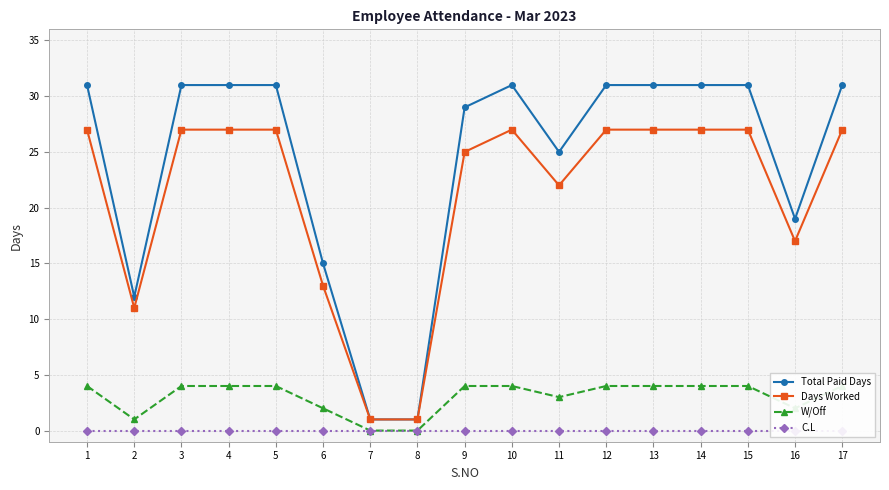

What is the total value across all series at 12?

62